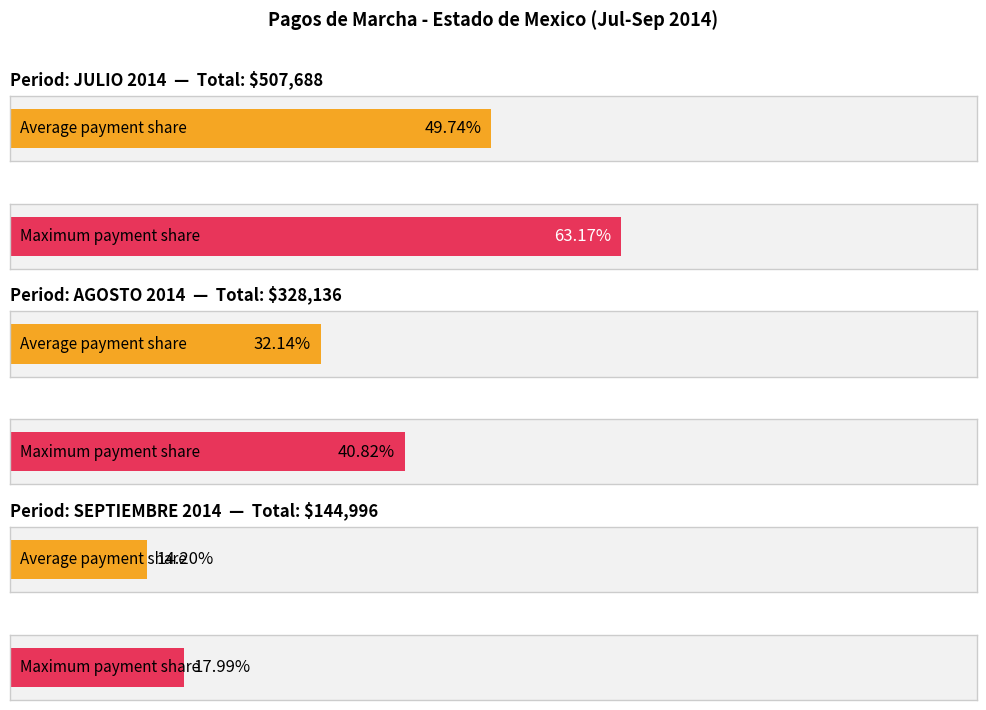

Between JULIO 2014 and AGOSTO 2014, which is larger?

JULIO 2014